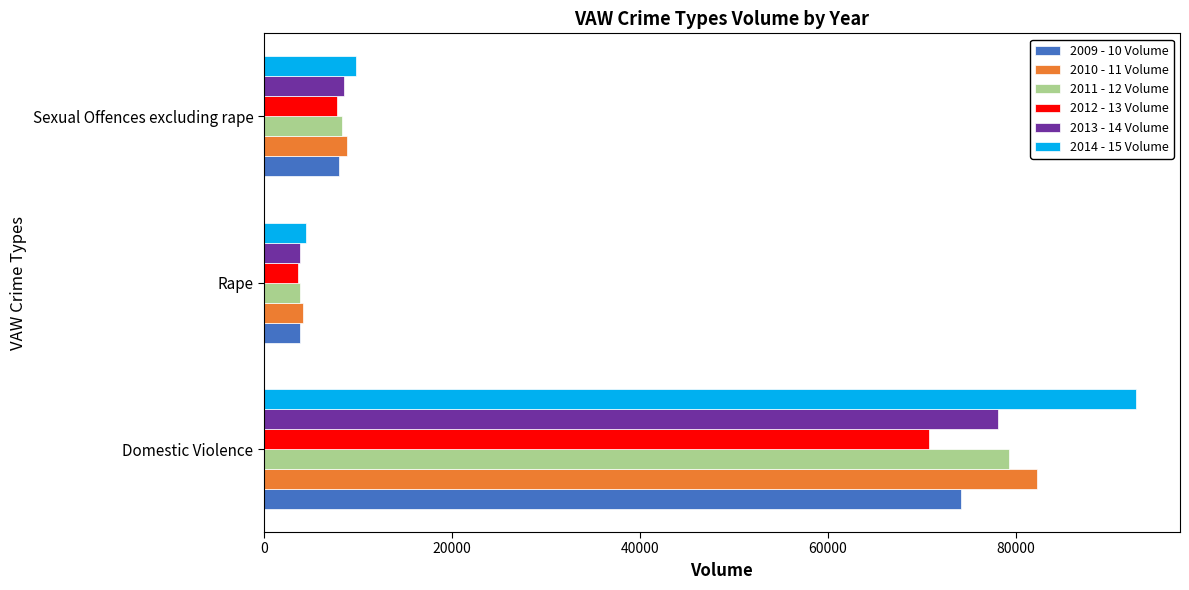

How many values in the 2010 - 11 Volume series are below 8862?

1